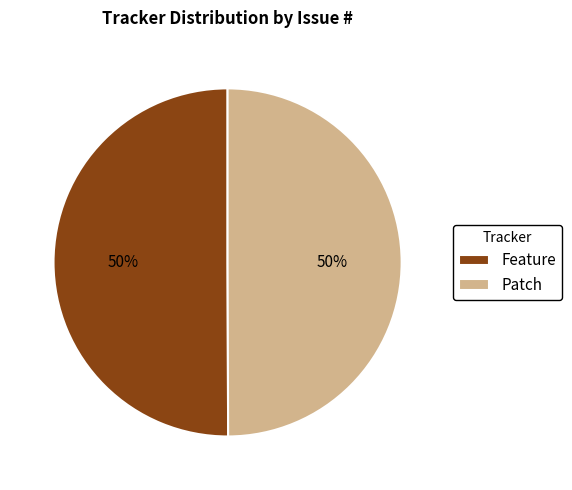

True or false: Patch accounts for 50% of the total.

True